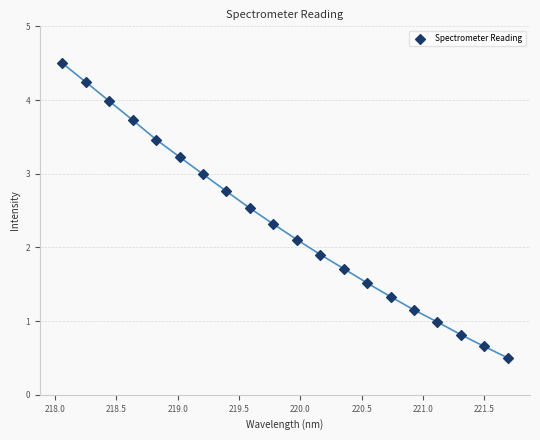

What is the range of Y values (max minus min)?

4.0